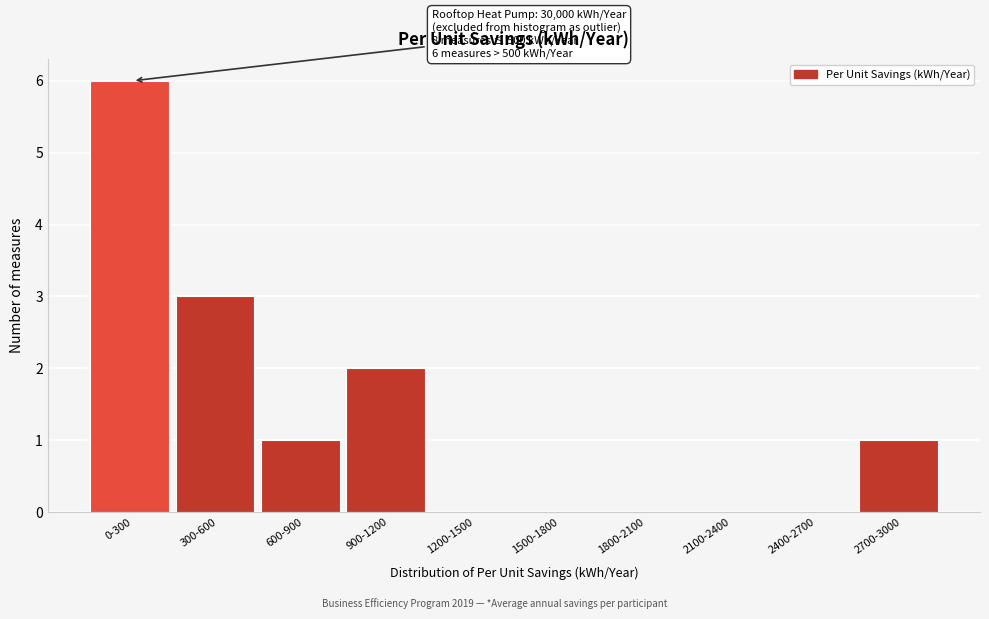

Reading right to left, transcribe all the data shown in this chart.

2700-3000=1	2400-2700=0	2100-2400=0	1800-2100=0	1500-1800=0	1200-1500=0	900-1200=2	600-900=1	300-600=3	0-300=6